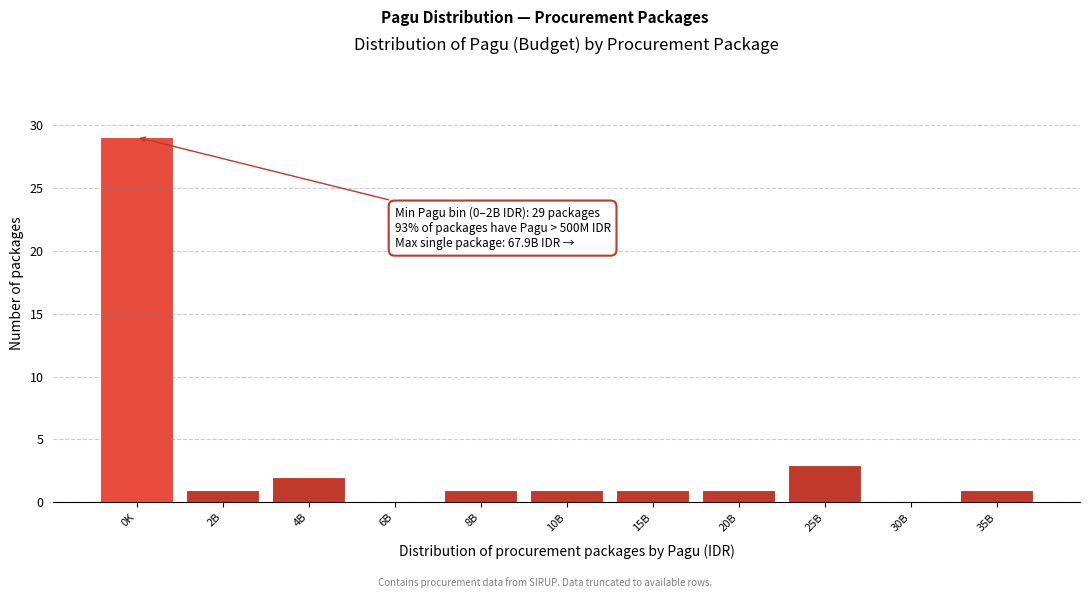

Reading left to right, list all the values displayed in this chart.

0K=29	2B=1	4B=2	6B=0	8B=1	10B=1	15B=1	20B=1	25B=3	30B=0	35B=1